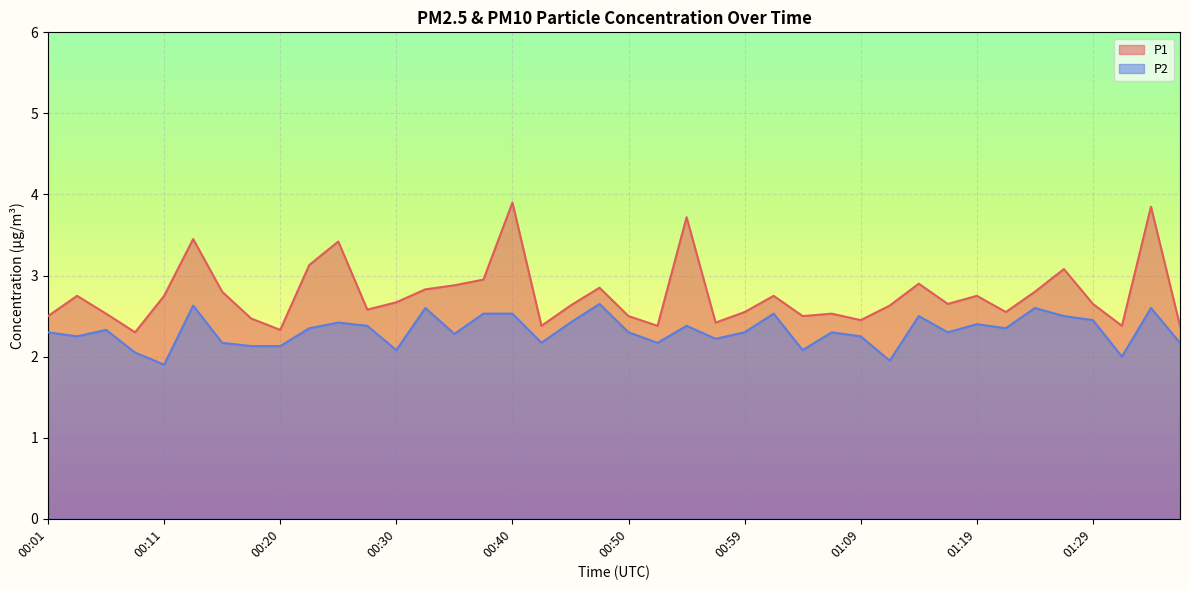

Reading left to right, list all the values displayed in this chart.

P1: 00:01=2.5	00:03=2.8	00:06=2.5	00:08=2.3	00:11=2.8	00:13=3.5	00:15=2.8	00:18=2.5	00:20=2.3	00:23=3.1	00:25=3.4	00:28=2.6	00:30=2.7	00:33=2.8	00:35=2.9	00:37=3.0	00:40=3.9	00:42=2.4	00:45=2.6	00:47=2.9	00:50=2.5	00:52=2.4	00:55=3.7	00:57=2.4	00:59=2.5	01:02=2.8	01:04=2.5	01:07=2.5	01:09=2.5	01:12=2.6	01:14=2.9	01:16=2.6	01:19=2.8	01:21=2.5	01:24=2.8	01:26=3.1	01:29=2.6	01:31=2.4	01:33=3.9	01:36=2.4
P2: 00:01=2.3	00:03=2.2	00:06=2.3	00:08=2.0	00:11=1.9	00:13=2.6	00:15=2.2	00:18=2.1	00:20=2.1	00:23=2.4	00:25=2.4	00:28=2.4	00:30=2.1	00:33=2.6	00:35=2.3	00:37=2.5	00:40=2.5	00:42=2.2	00:45=2.4	00:47=2.6	00:50=2.3	00:52=2.2	00:55=2.4	00:57=2.2	00:59=2.3	01:02=2.5	01:04=2.1	01:07=2.3	01:09=2.2	01:12=1.9	01:14=2.5	01:16=2.3	01:19=2.4	01:21=2.4	01:24=2.6	01:26=2.5	01:29=2.5	01:31=2.0	01:33=2.6	01:36=2.2